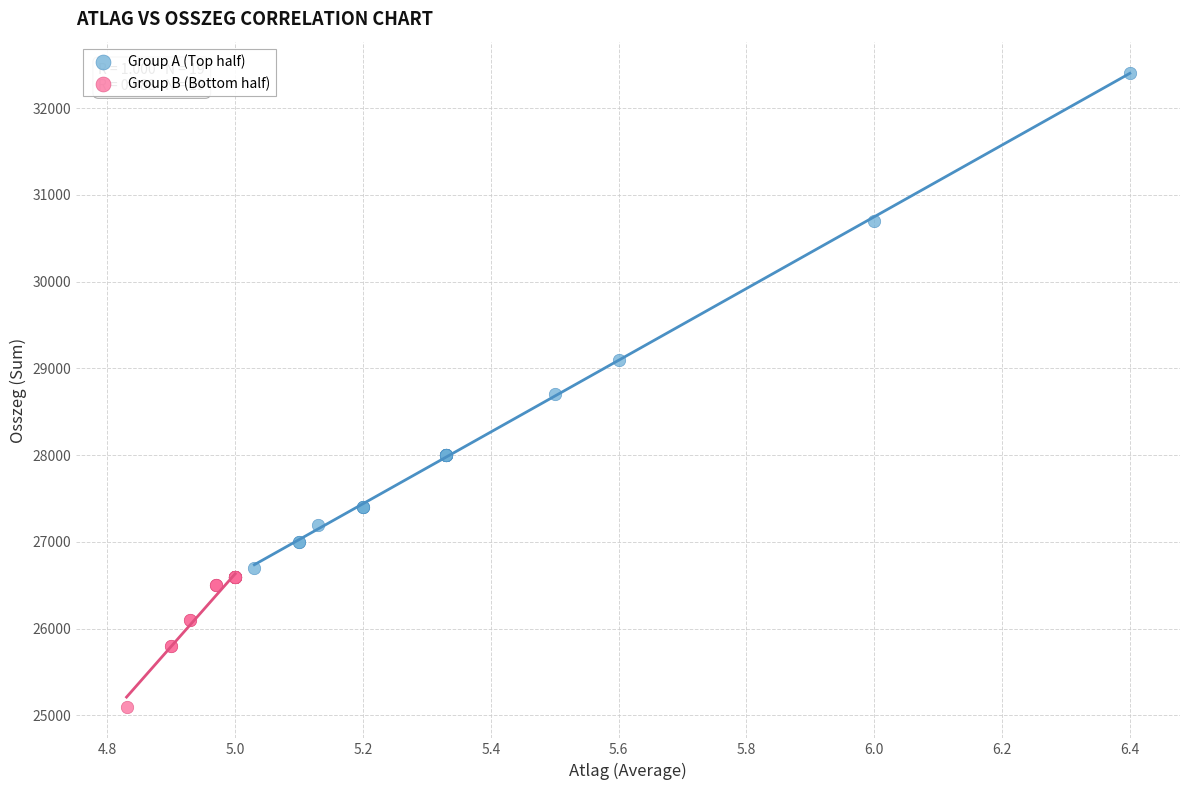

Which series contains the highest Y value?

Group A (Top half)